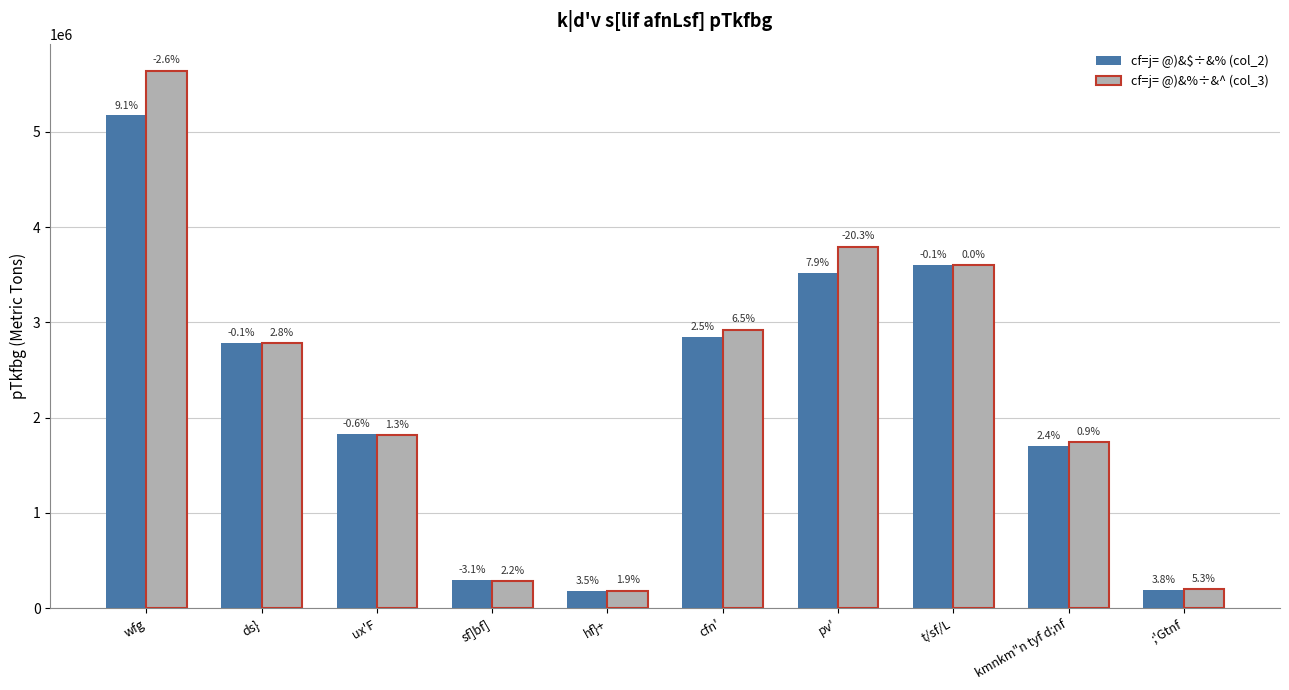

Read the cf=j= @)&%÷&^ (col_3) value at ux'F.

1812645.4